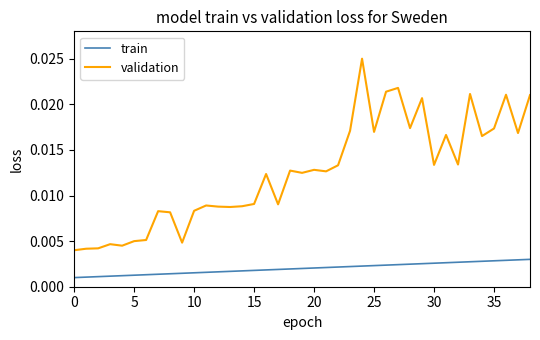

Rank the series by their maximum value, from highest to lowest.

validation, train